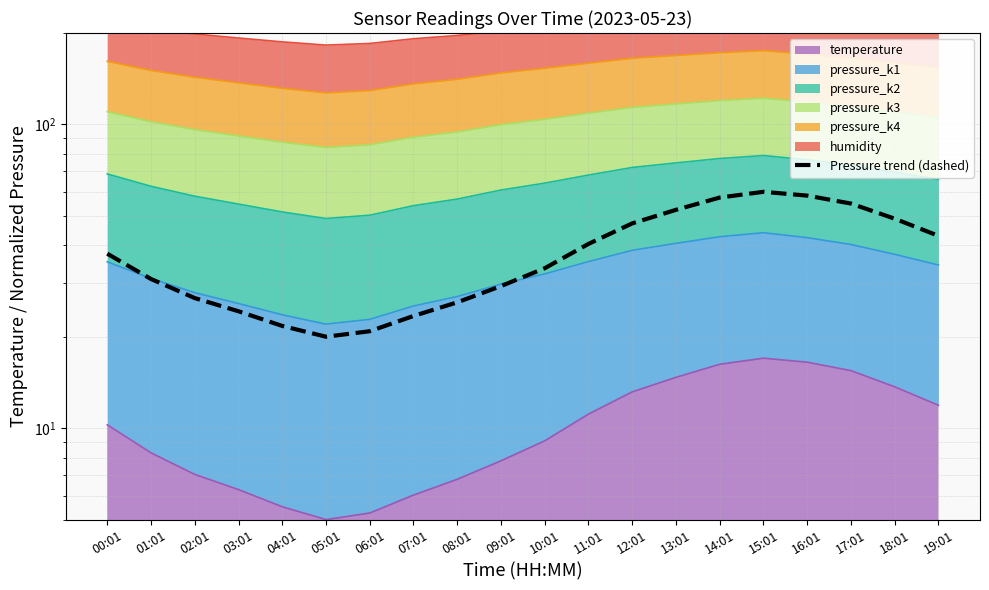

What position from the left is 12:01?

13